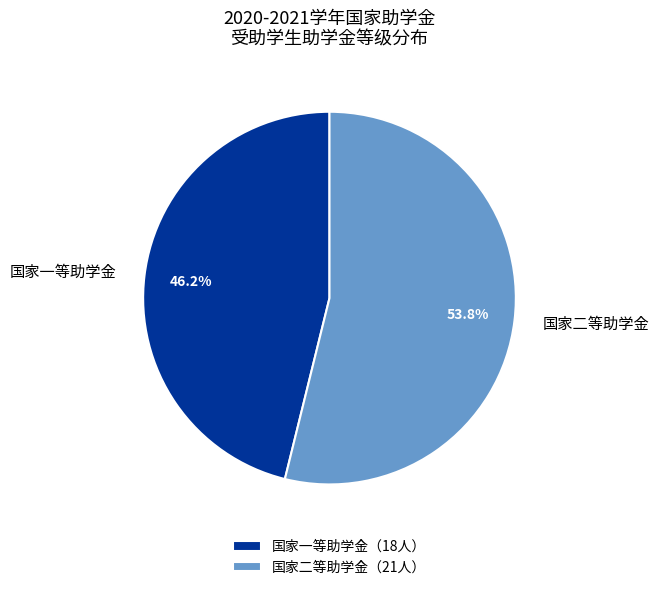

What percentage is NOT represented by 国家一等助学金?

53.8%